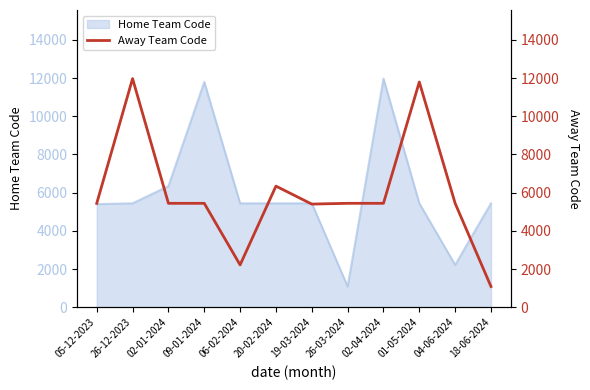

The Home Team Code series shows 2223 at 04-06-2024. True or false?

True